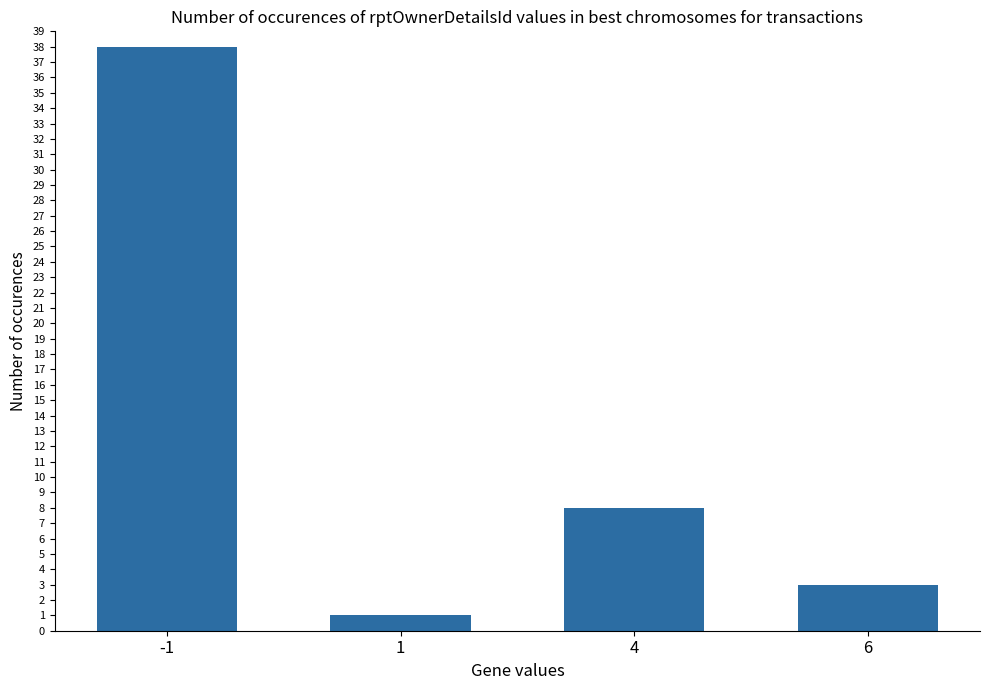

Reading left to right, transcribe all the data shown in this chart.

-1=38	1=1	4=8	6=3